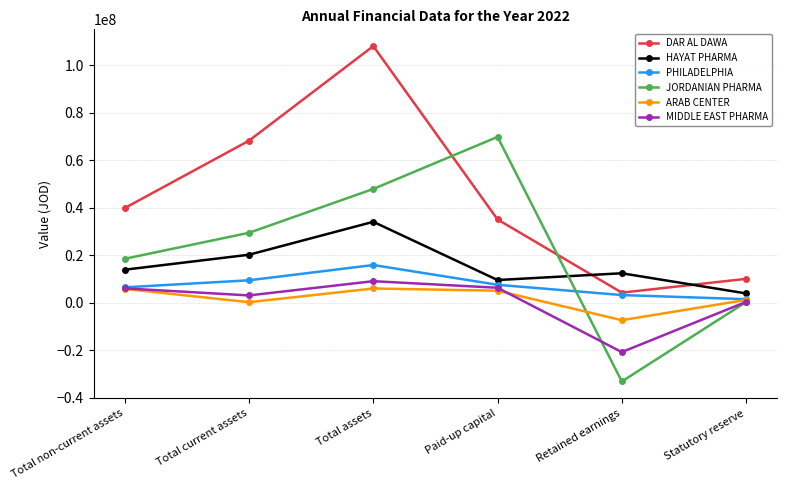

How many distinct data groups are displayed?

6